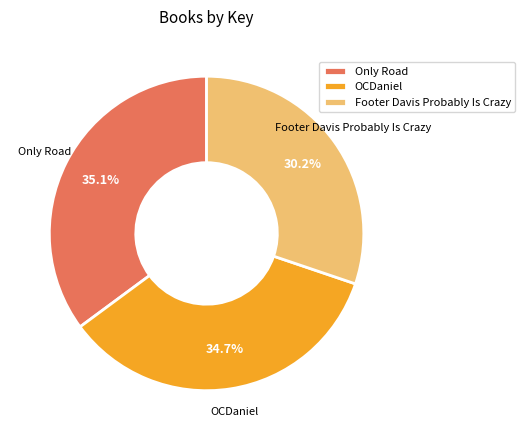

What percentage is NOT represented by Only Road?

64.9%